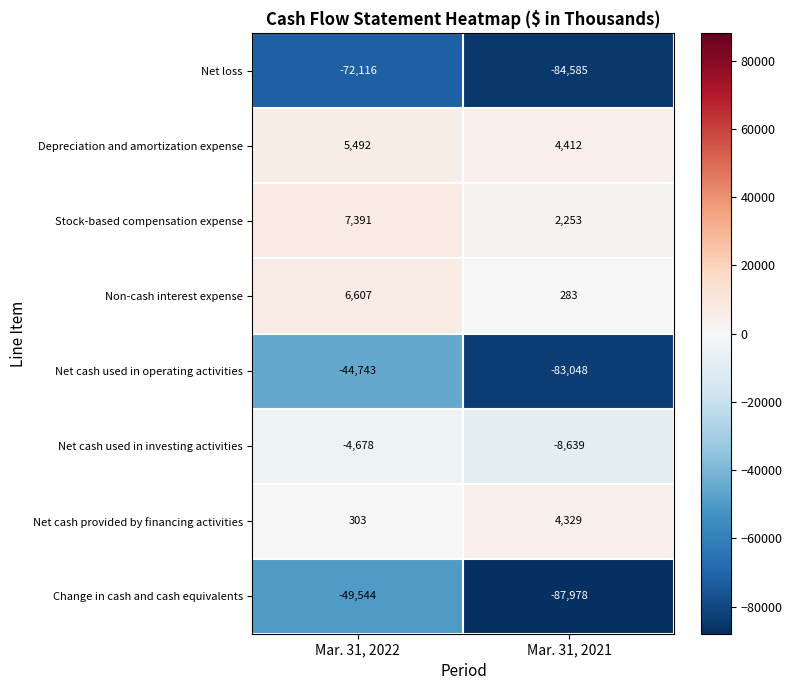

Count the number of categories in the chart.

2